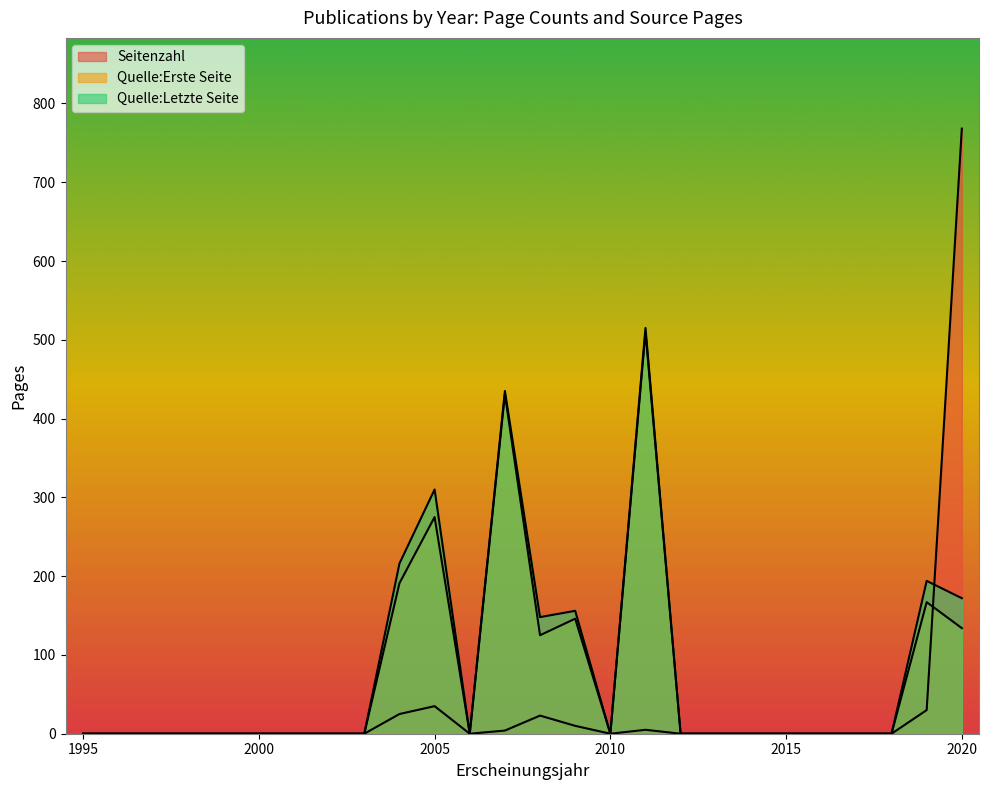

How many lines are shown in the chart?

3